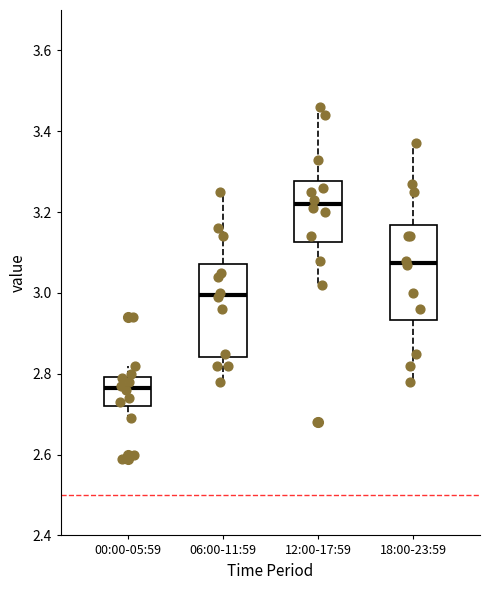

Which box has the lowest median line?

00:00-05:59